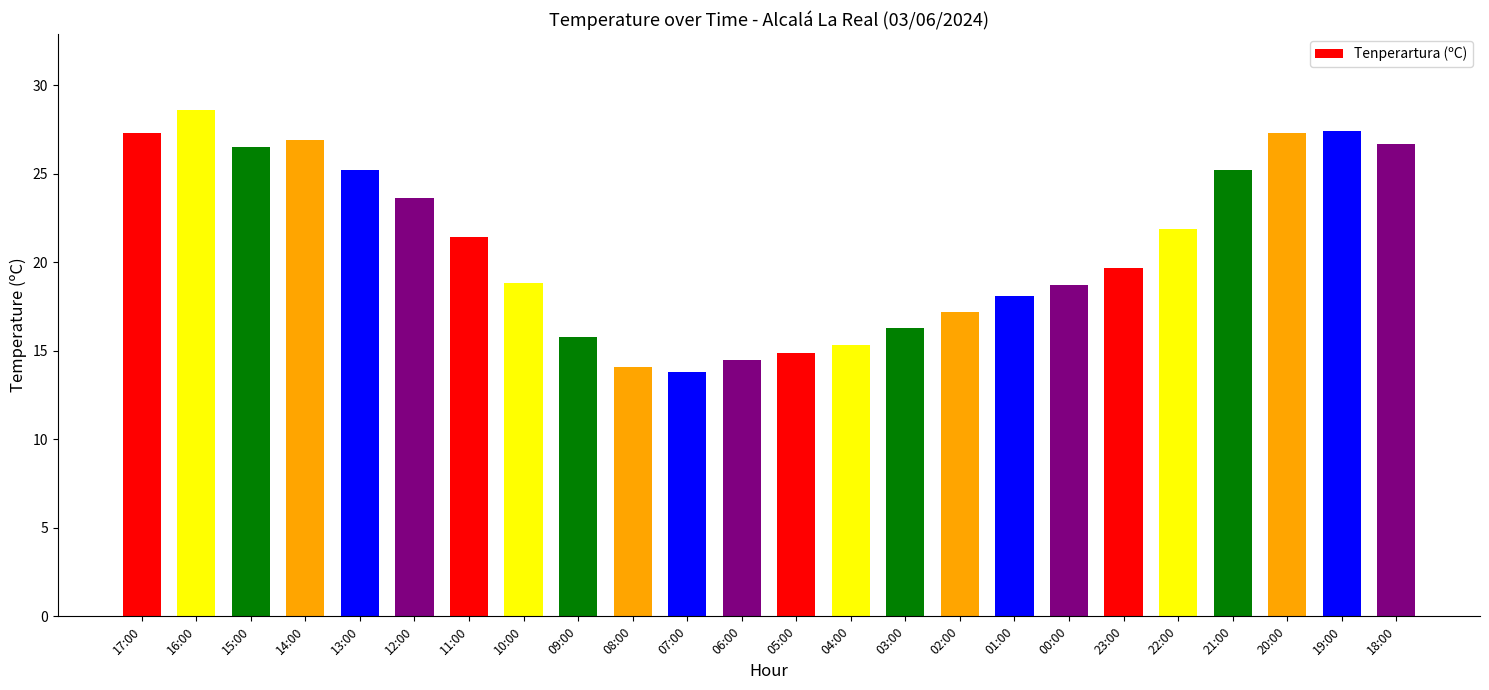

Which category has the highest value across all series?

16:00